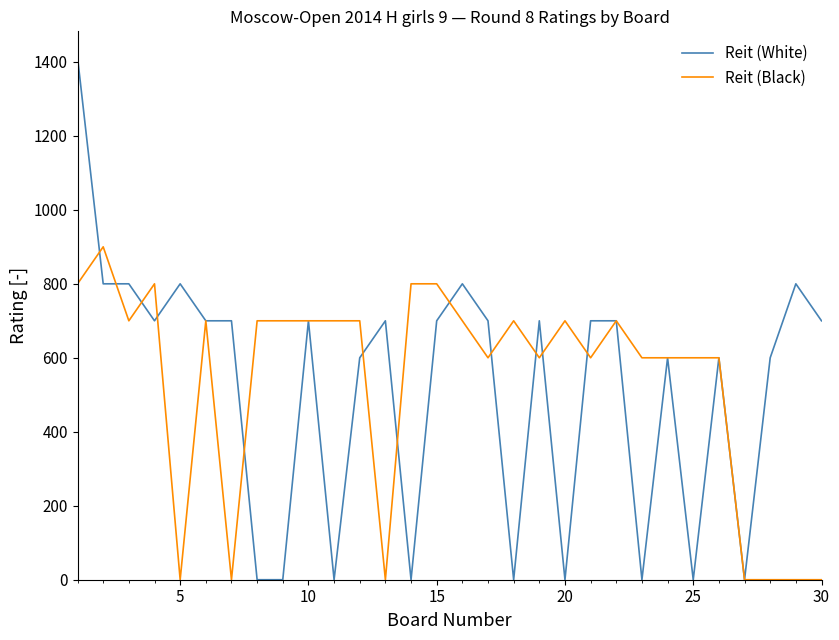

Rank the series by their maximum value, from highest to lowest.

Reit (White), Reit (Black)